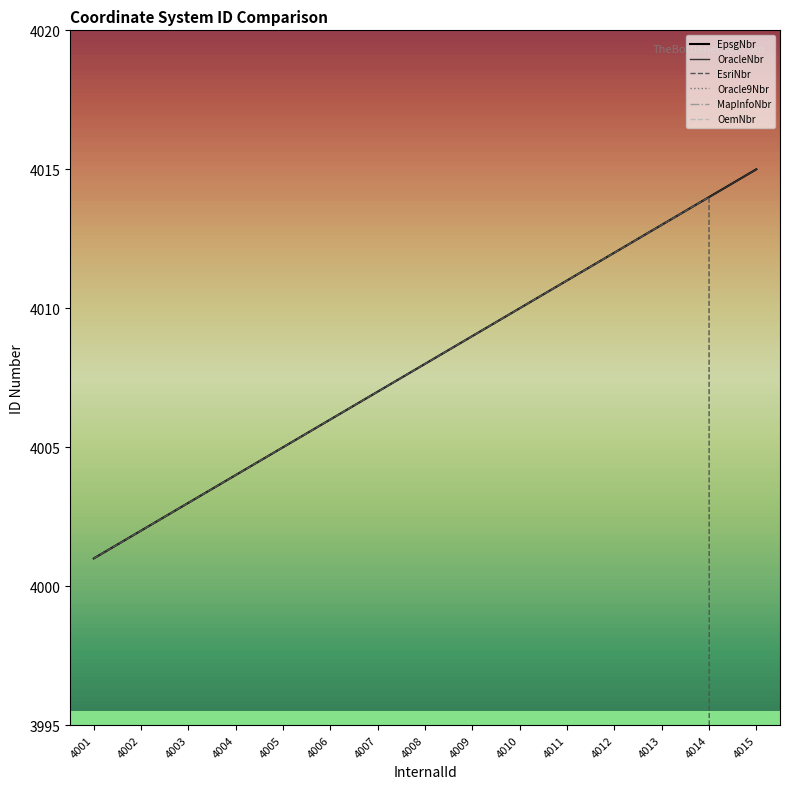

Reading left to right, transcribe all the data shown in this chart.

EpsgNbr: 4001=4001	4002=4002	4003=4003	4004=4004	4005=4005	4006=4006	4007=4007	4008=4008	4009=4009	4010=4010	4011=4011	4012=4012	4013=4013	4014=4014	4015=4015
OracleNbr: 4001=4001	4002=4002	4003=4003	4004=4004	4005=4005	4006=4006	4007=4007	4008=4008	4009=4009	4010=4010	4011=4011	4012=4012	4013=4013	4014=4014	4015=4015
EsriNbr: 4001=4001	4002=4002	4003=4003	4004=4004	4005=4005	4006=4006	4007=4007	4008=4008	4009=4009	4010=4010	4011=4011	4012=4012	4013=4013	4014=4014	4015=0
Oracle9Nbr: 4001=1	4002=0	4003=0	4004=0	4005=0	4006=0	4007=0	4008=0	4009=0	4010=0	4011=0	4012=0	4013=0	4014=0	4015=0
MapInfoNbr: 4001=0	4002=0	4003=0	4004=0	4005=0	4006=0	4007=0	4008=0	4009=0	4010=0	4011=0	4012=0	4013=0	4014=0	4015=0
OemNbr: 4001=0	4002=0	4003=0	4004=0	4005=0	4006=0	4007=0	4008=0	4009=0	4010=0	4011=0	4012=0	4013=0	4014=0	4015=0